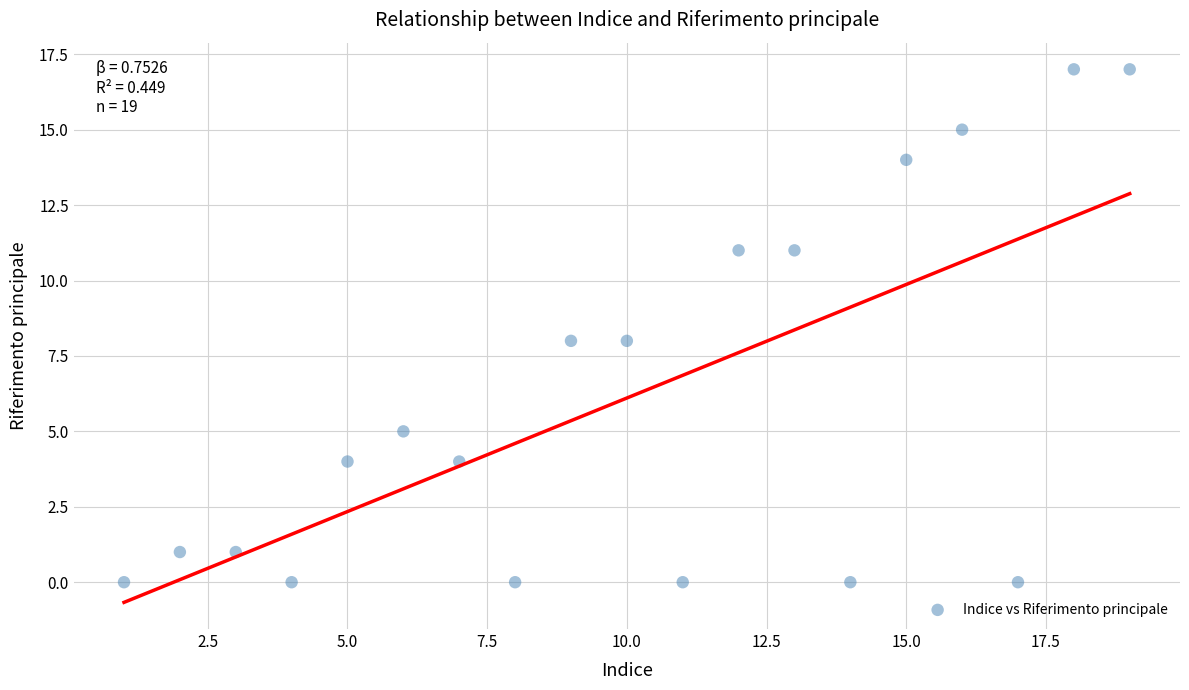

What is the range of Y values (max minus min)?

17